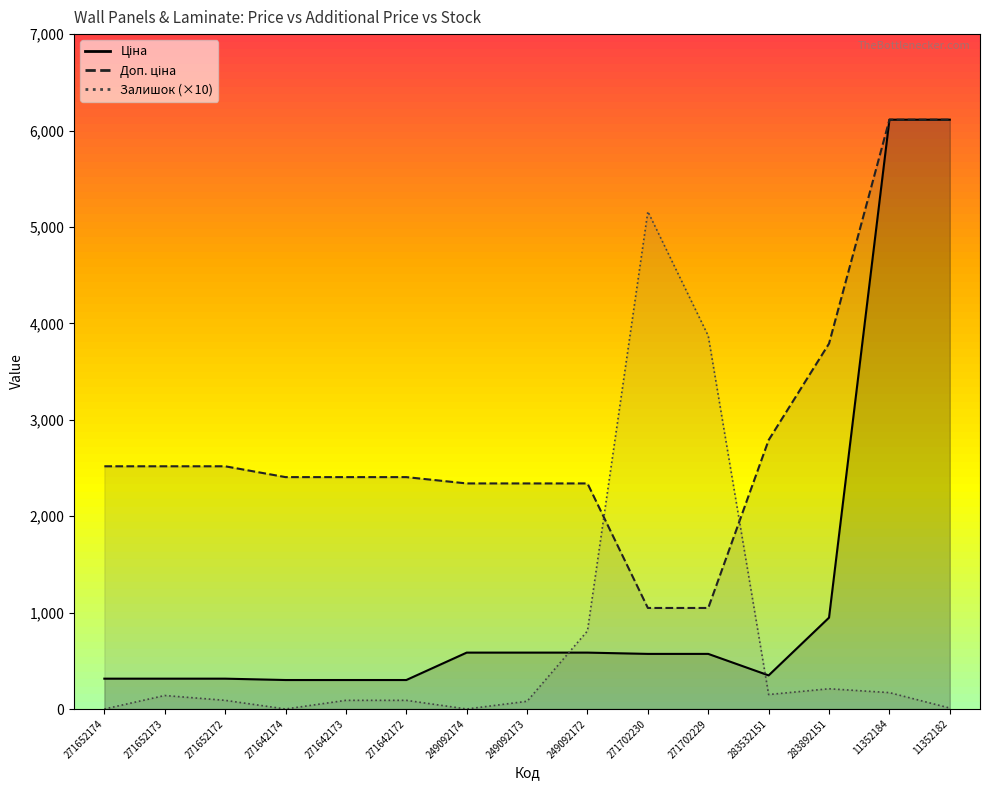

What is the sum of all Ціна values?

18265.1